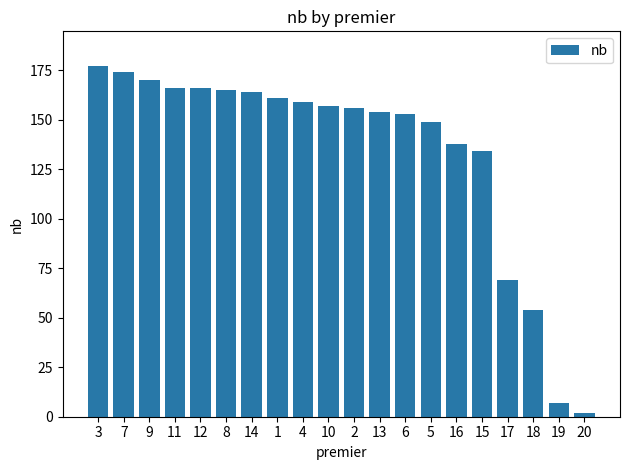

What is the maximum value shown in the chart?

177